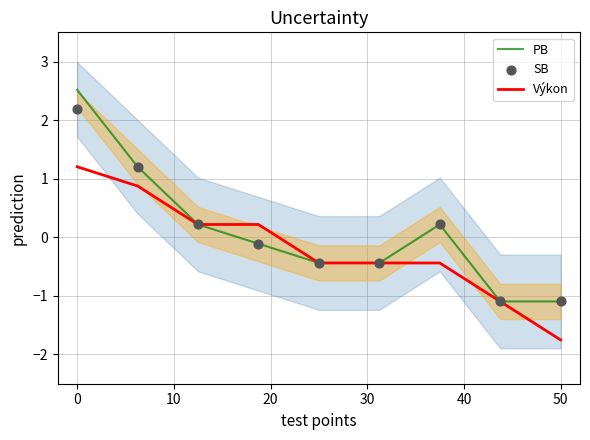

Which series has the widest spread of Y values?

PB